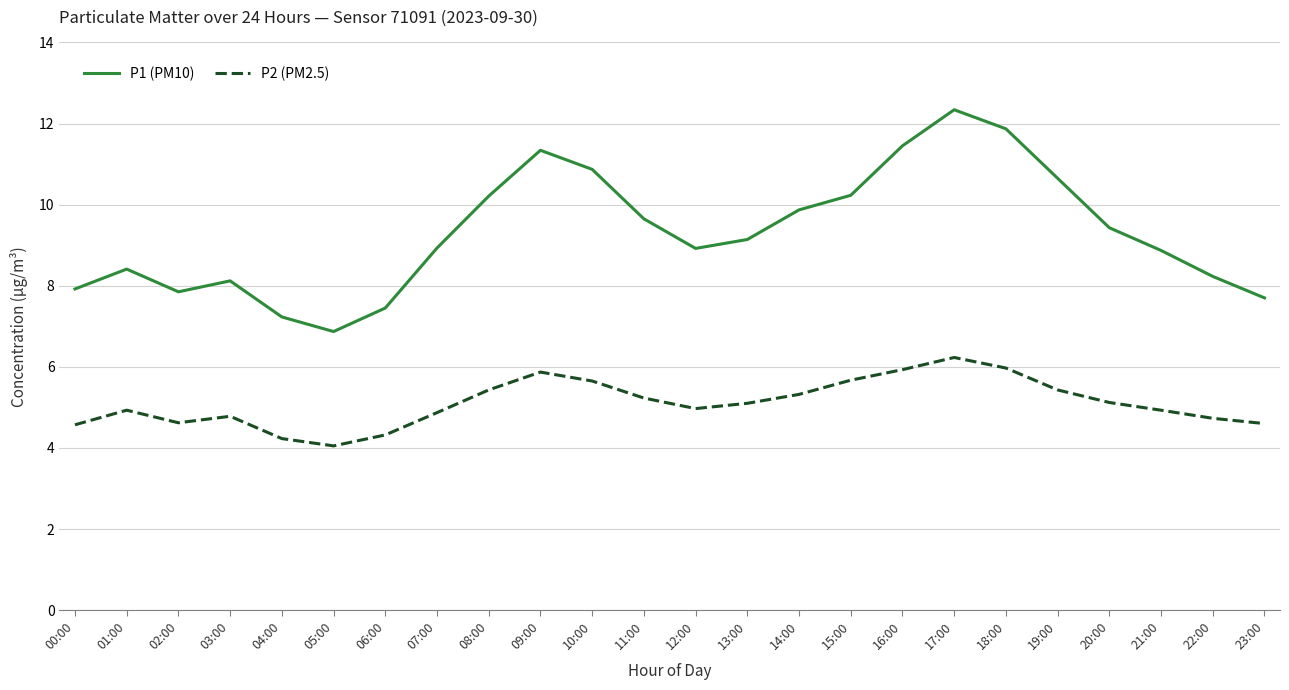

Rank the series by their average value, from lowest to highest.

P2 (PM2.5), P1 (PM10)